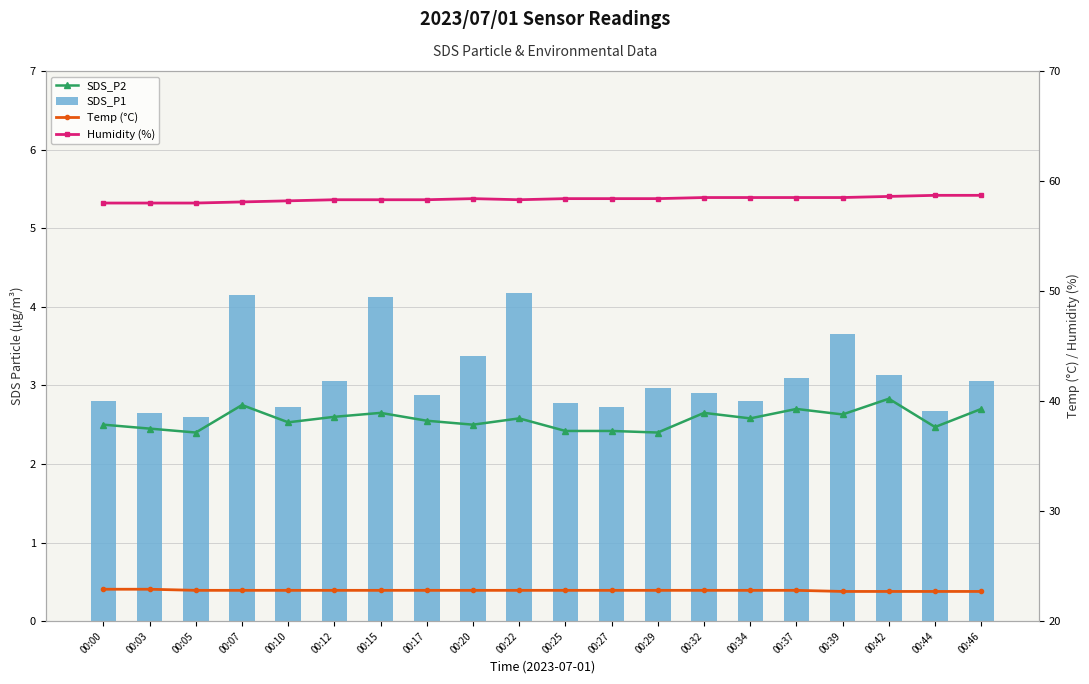

What is the difference between the maximum and minimum values in the SDS_P2 series?

0.4